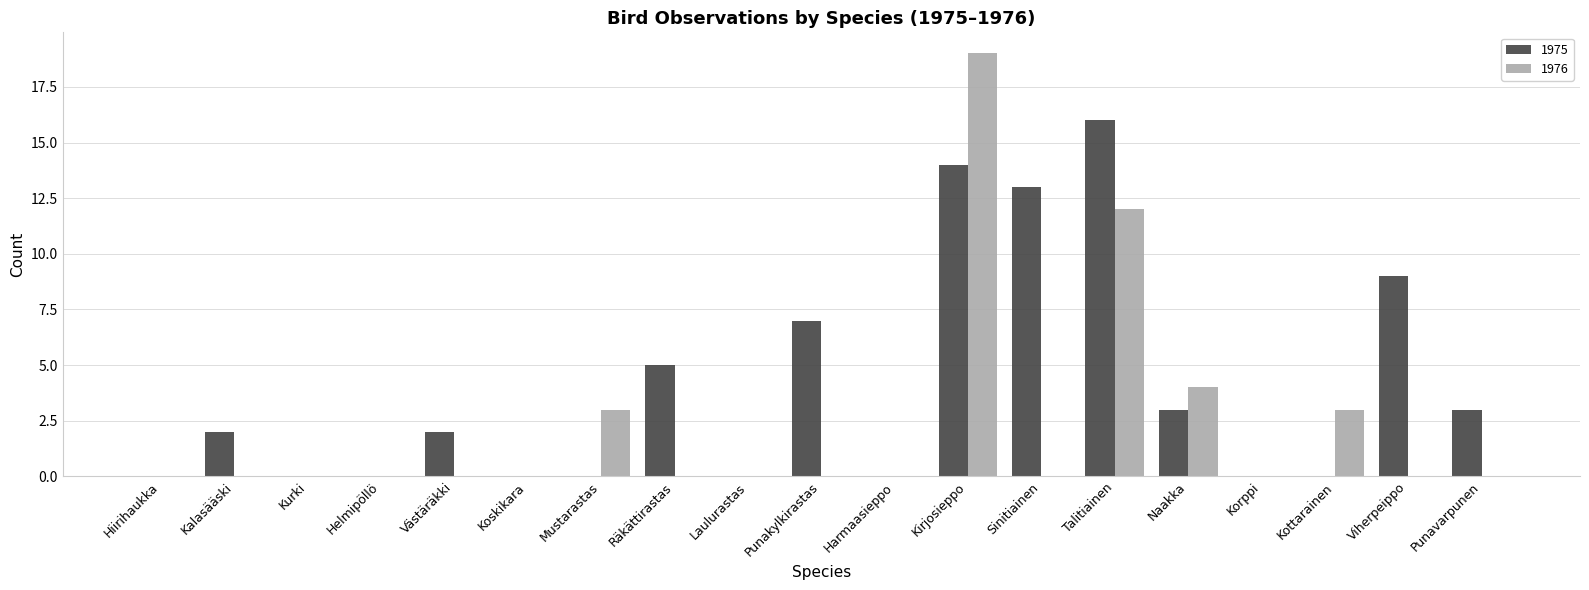

What is the average value of the 1975 series?

4